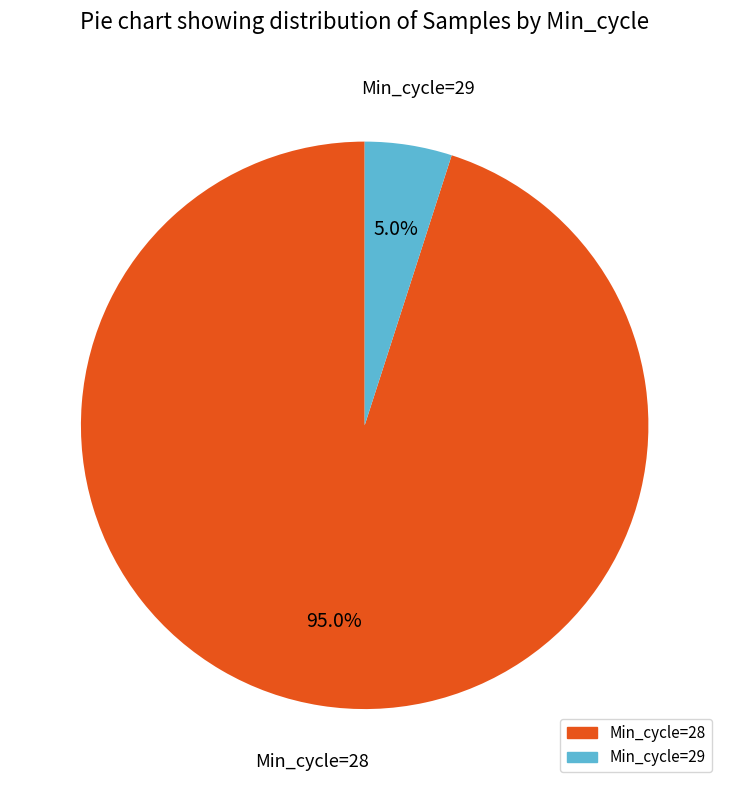

Does any single category account for the majority?

Yes